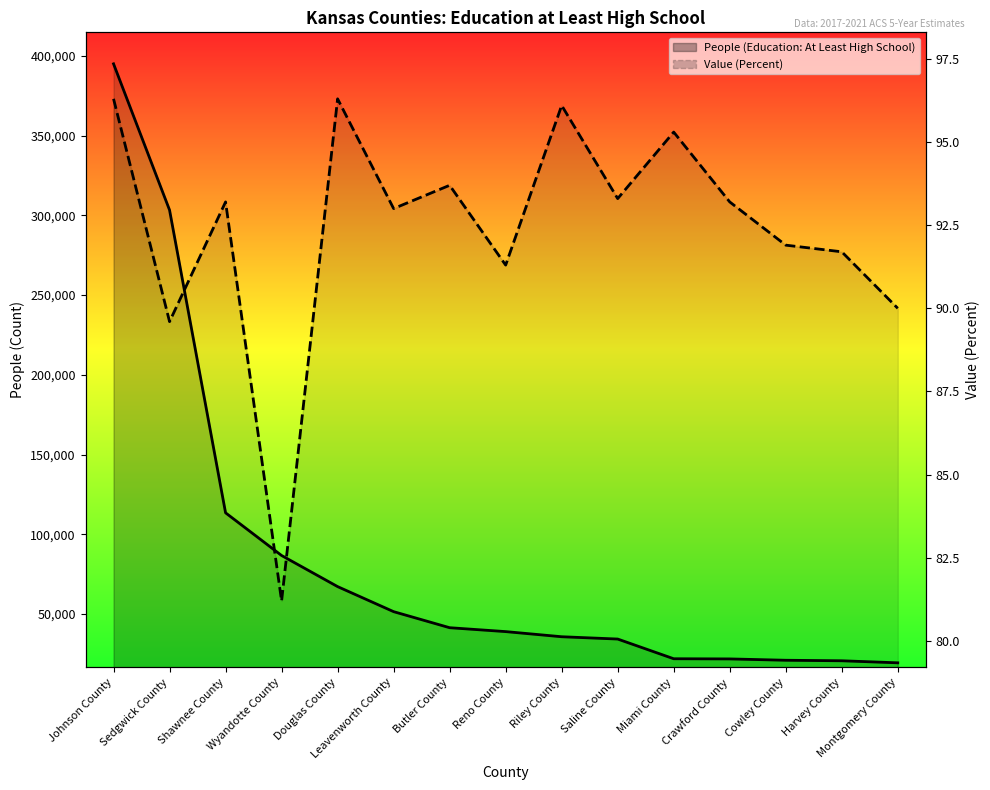

True or false: People (Education: At Least High School) has a value of 23769.4 at Reno County.

False